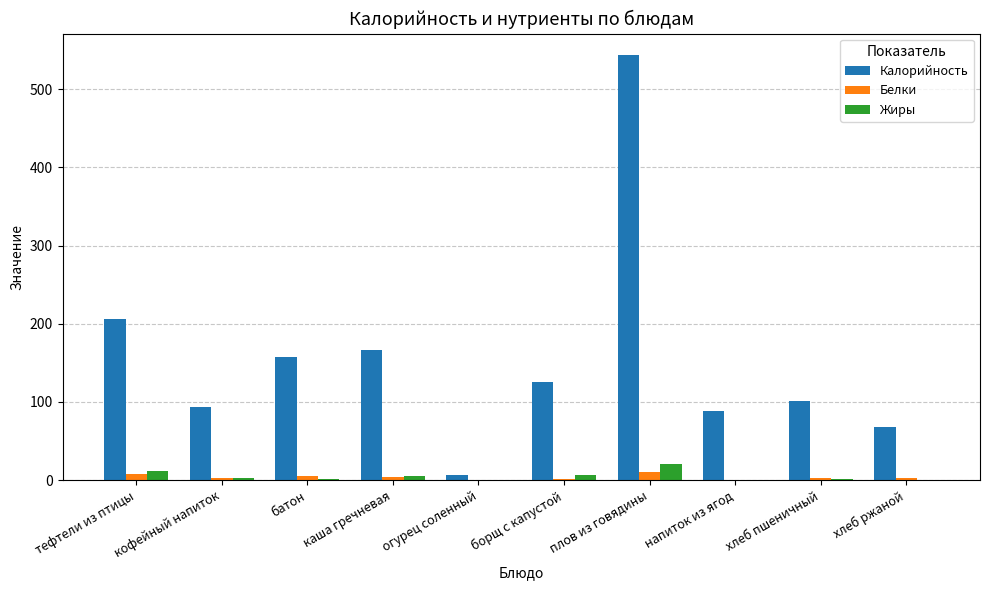

How many series are shown in this chart?

3